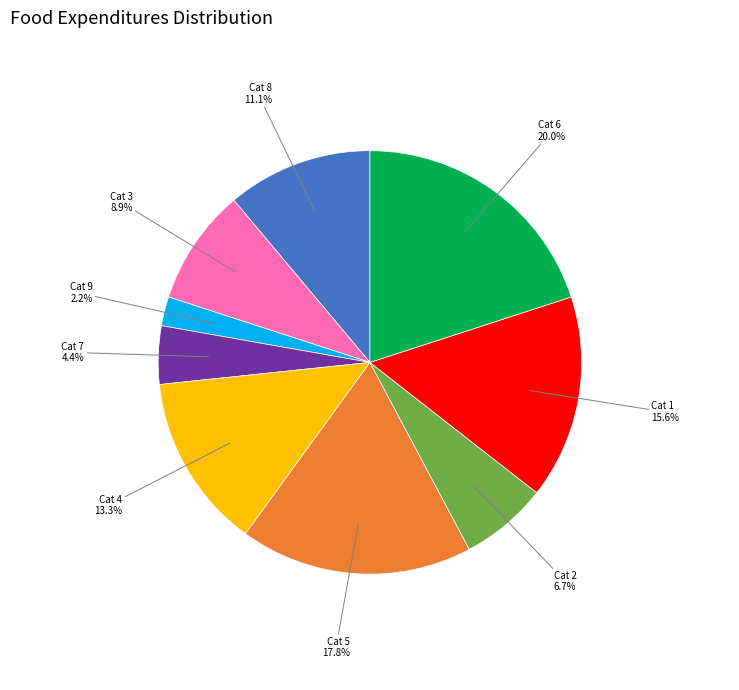

To the nearest percent, what is the average slice percentage?

11%